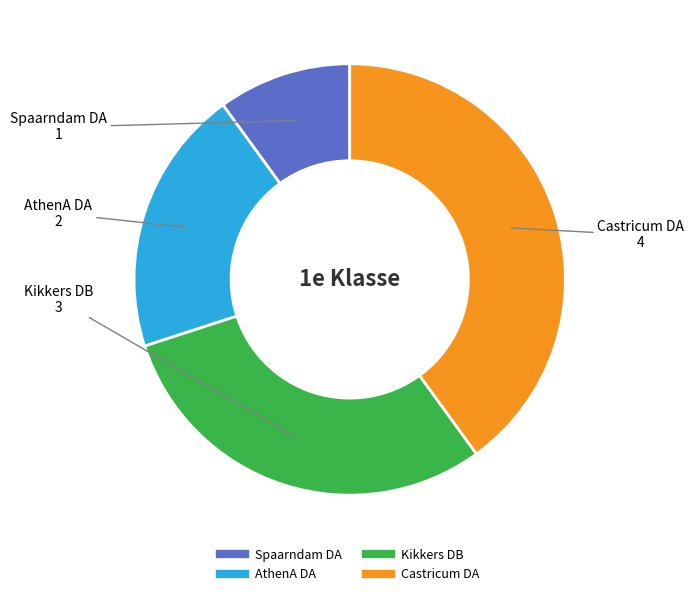

Do Spaarndam DA and Kikkers DB together represent more than half of the pie?

No